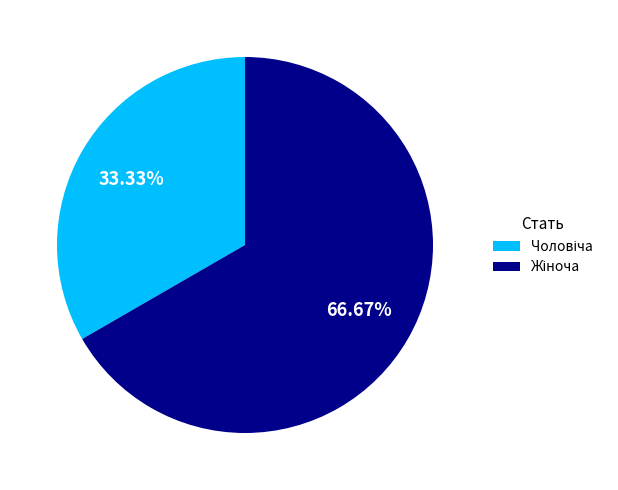

Count the number of slices in the pie.

2